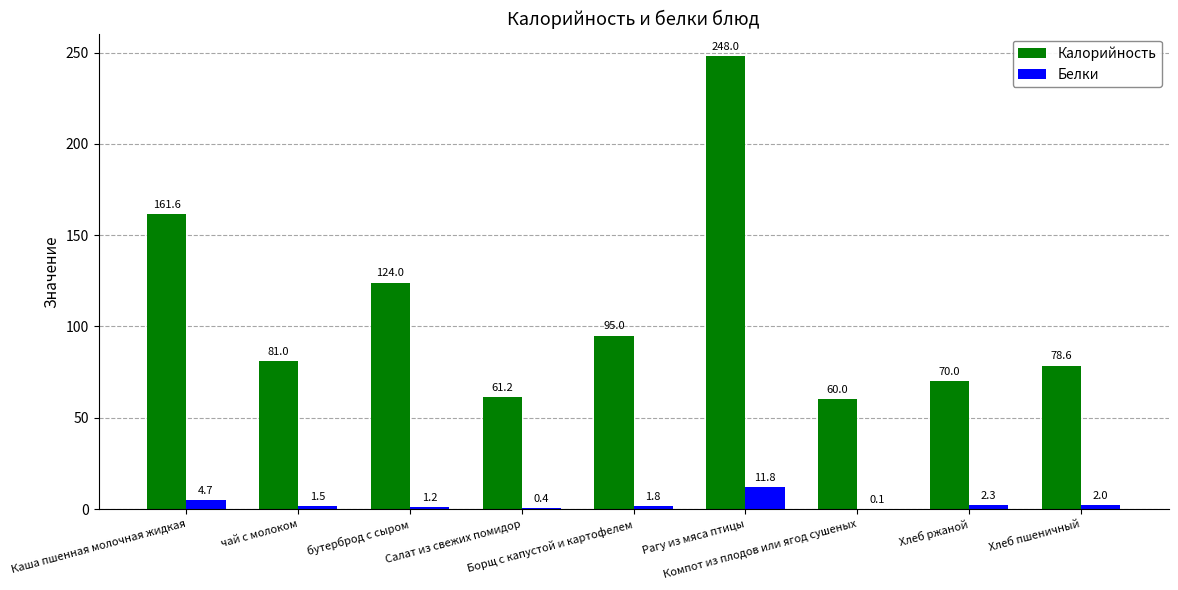

What is the sum of the Белки values at чай с молоком and Хлеб ржаной?

3.8